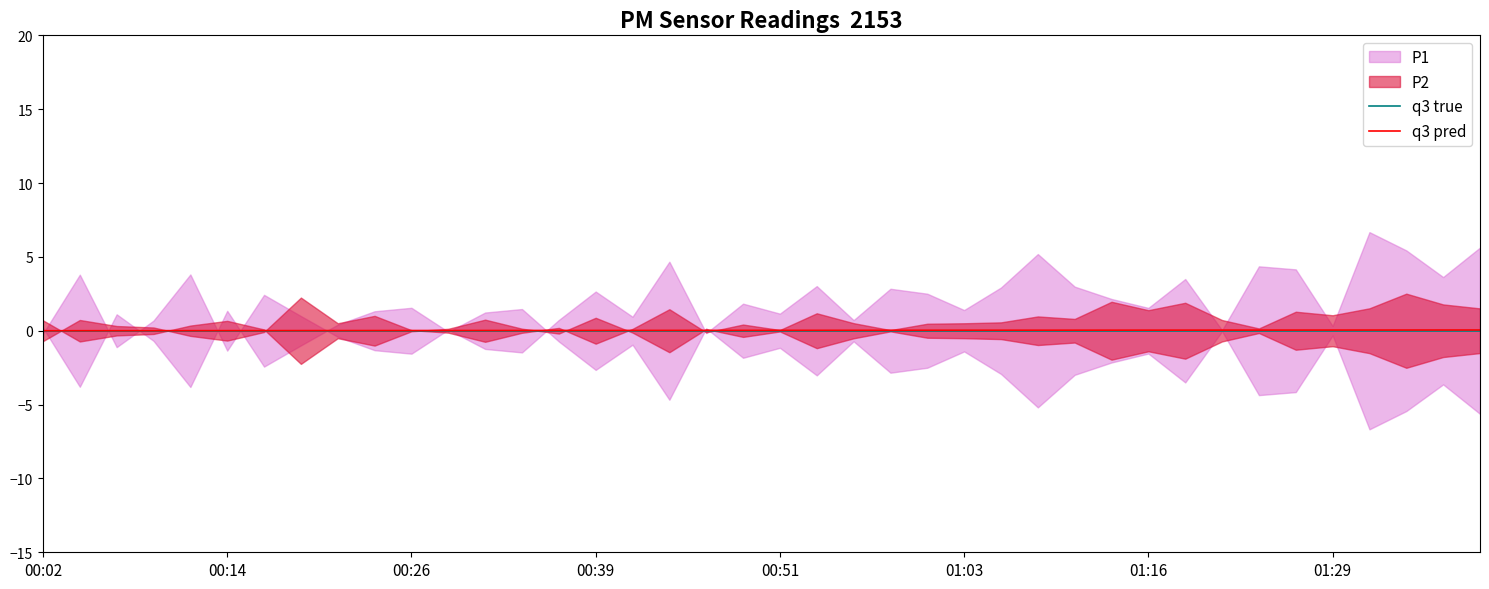

Is it true that q3 pred equals 0.0 at 31?

False